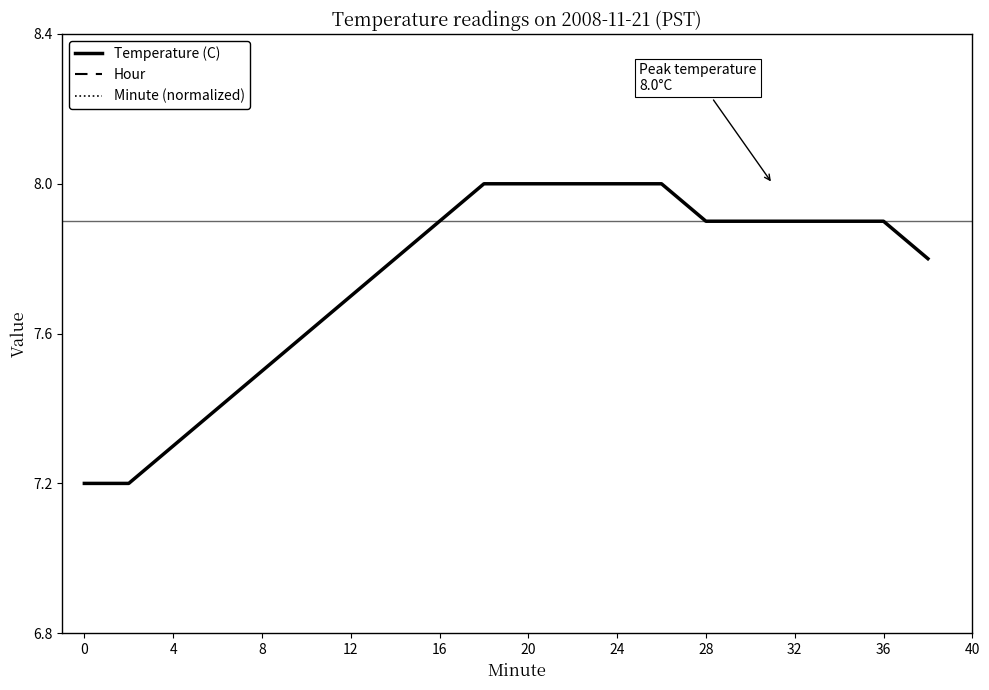

What is the highest value of the Temperature (C) series?

8.0